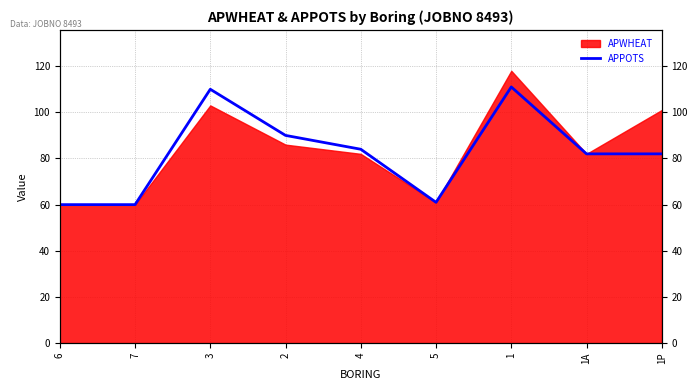

Count the number of values greater than 82.

4